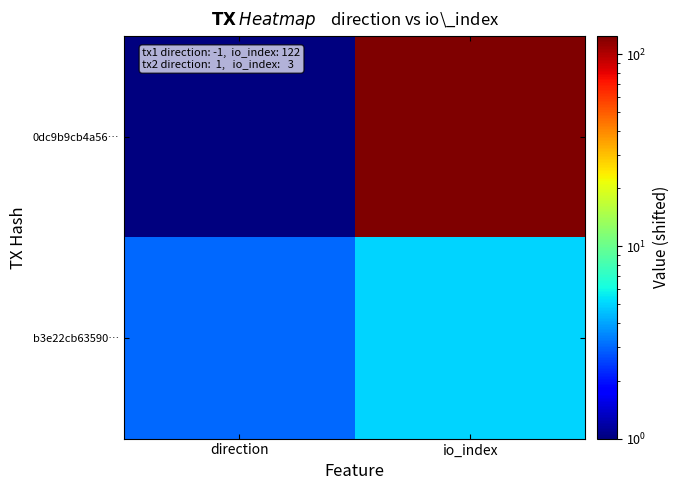

Which series changed the most between direction and io_index?

0dc9b9cb4a56…